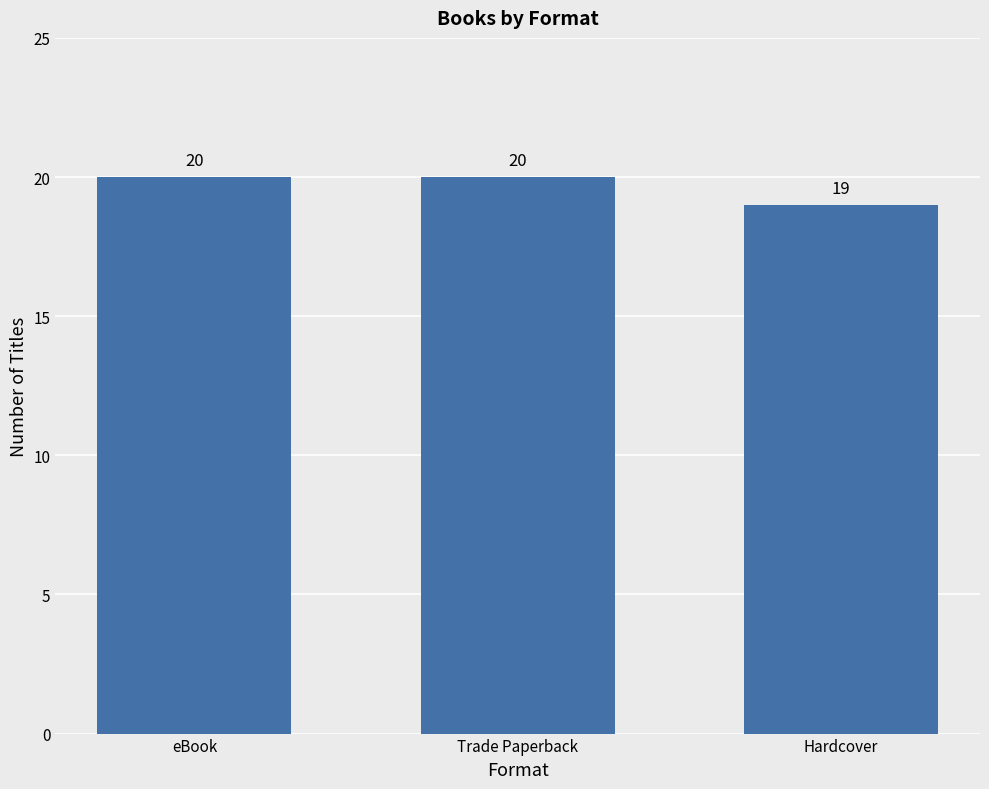

What is the maximum value shown in the chart?

20